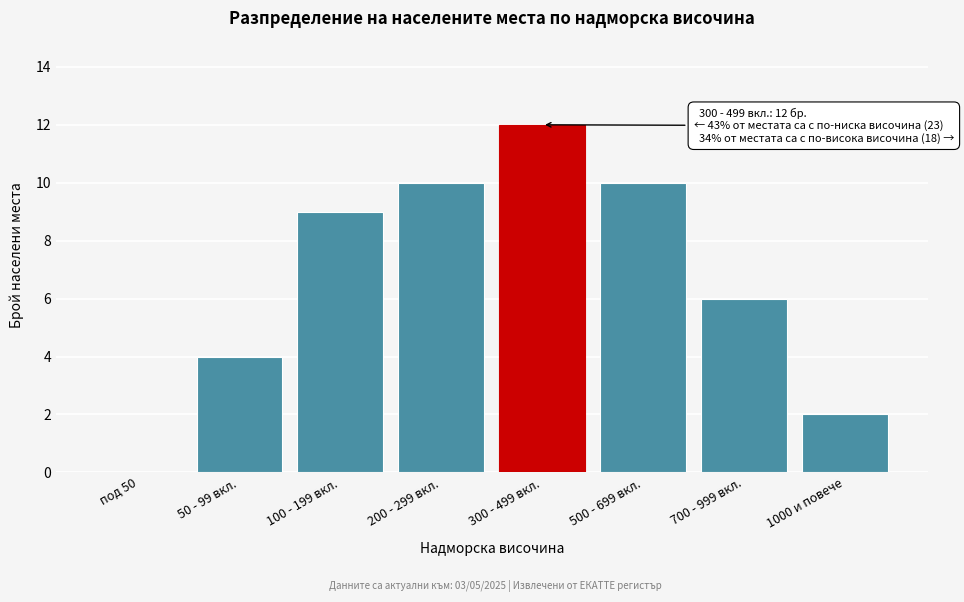

Reading left to right, transcribe all the data shown in this chart.

под 50=0	50 - 99 вкл.=4	100 - 199 вкл.=9	200 - 299 вкл.=10	300 - 499 вкл.=12	500 - 699 вкл.=10	700 - 999 вкл.=6	1000 и повече=2